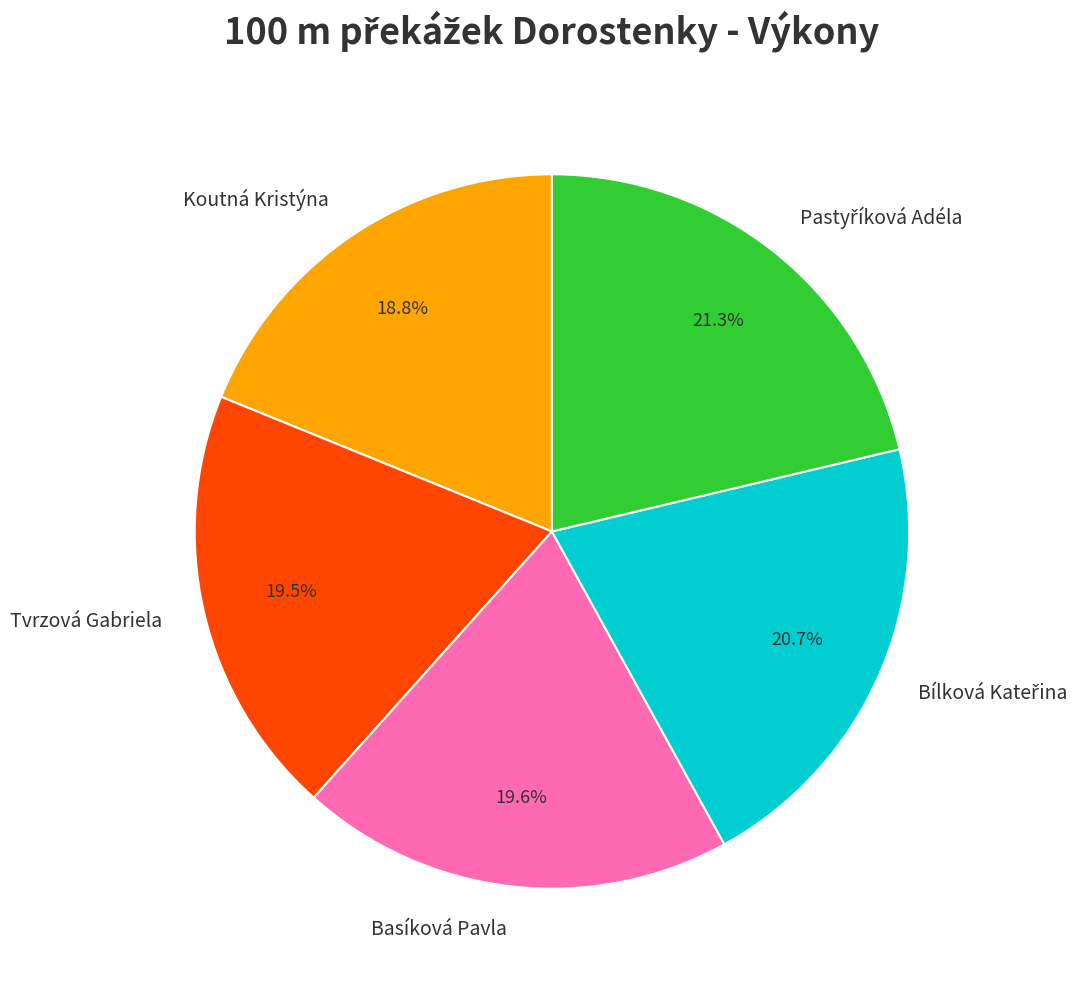

Does Tvrzová Gabriela account for over 50% of the chart?

No